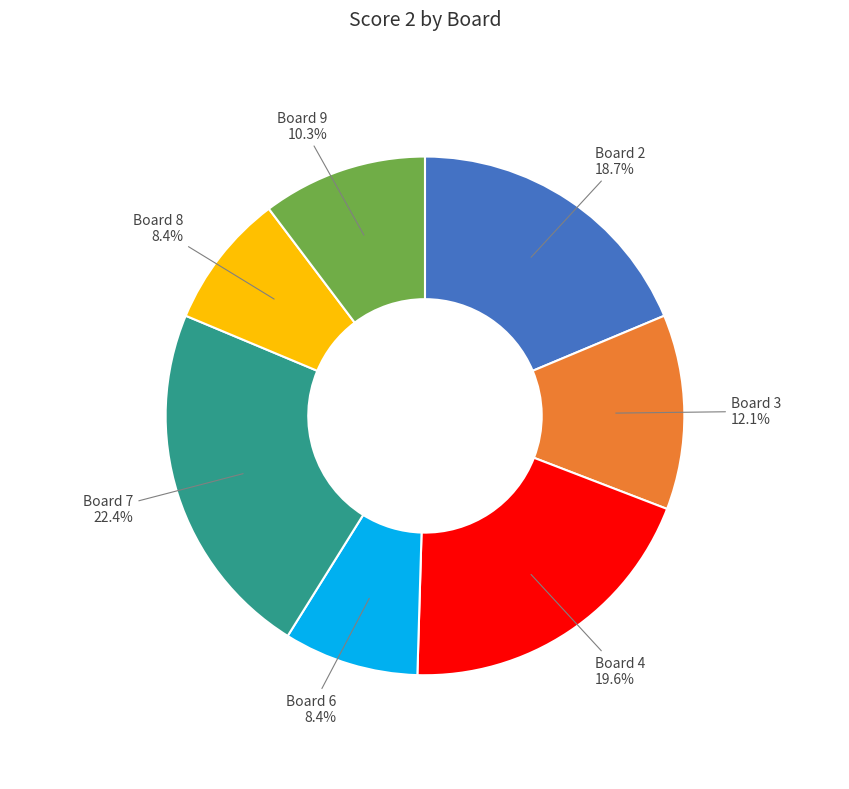

How many segments does this pie chart have?

7